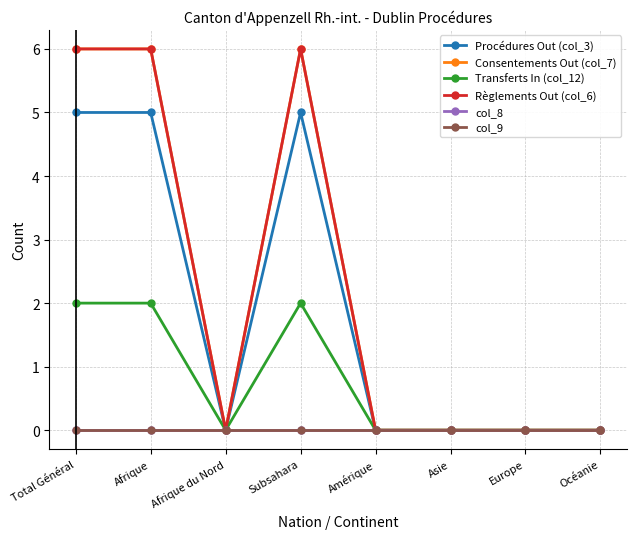

Does the chart have visible grid lines?

Yes